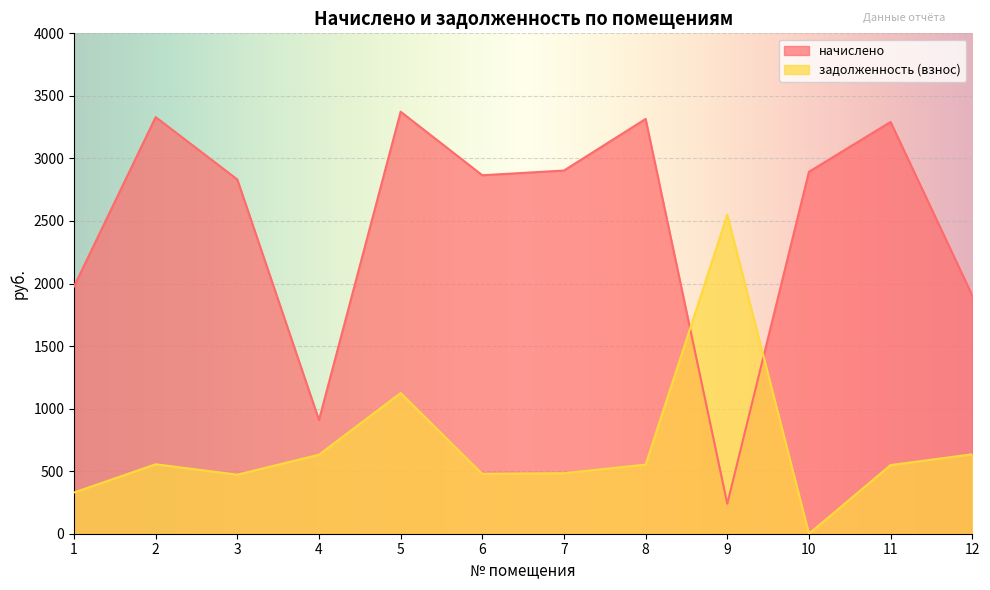

In начислено, how many points are higher than both neighbors (excluding endpoints)?

4